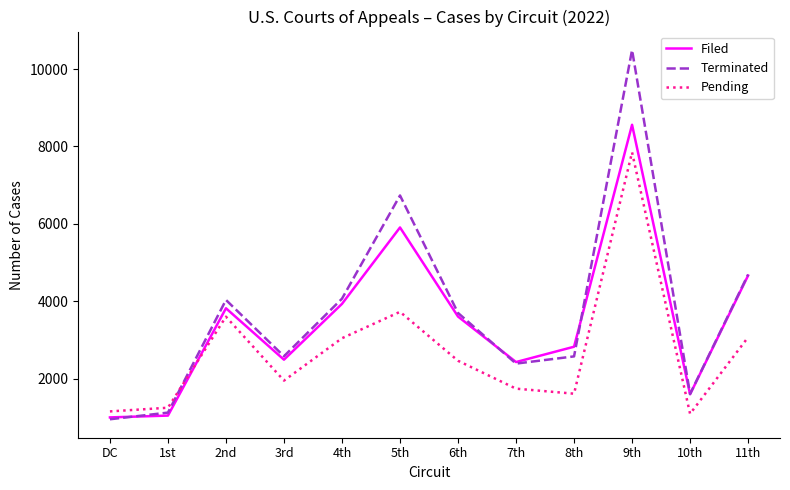

Which category has the lowest value in the Terminated series?

DC